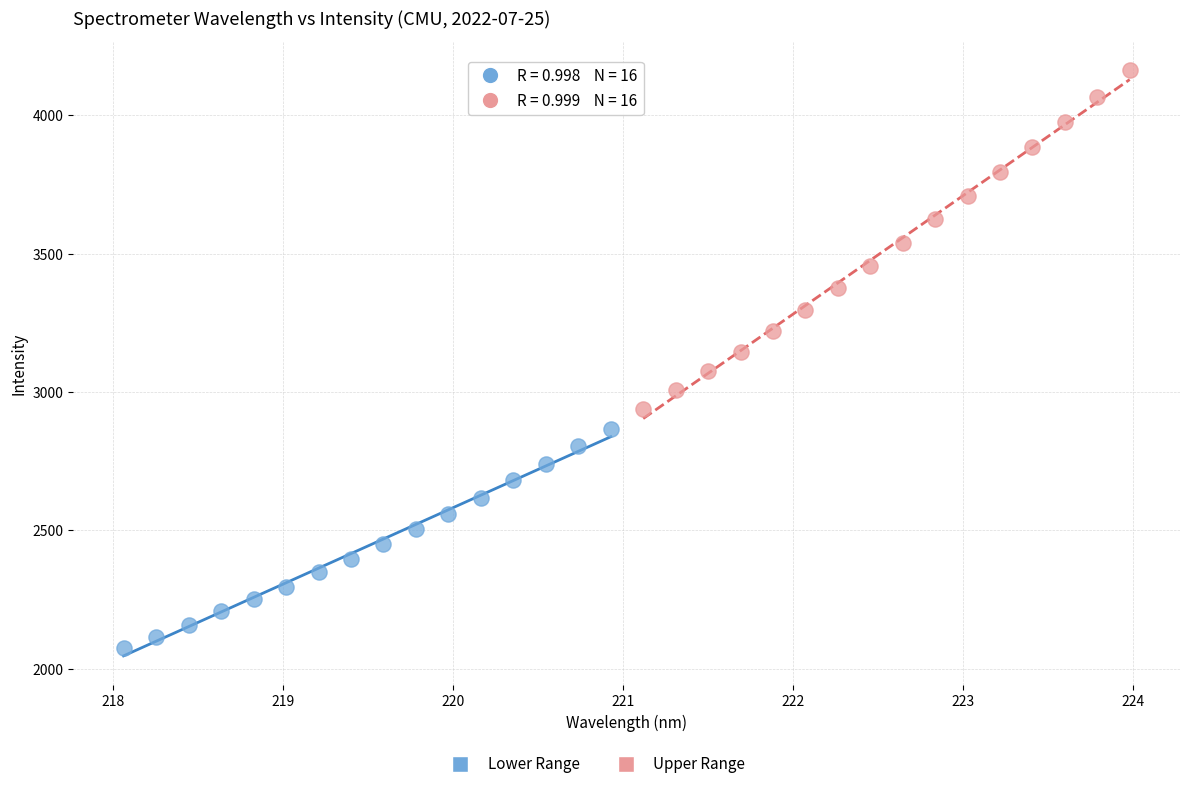

Which series contains the highest Y value?

Upper Range